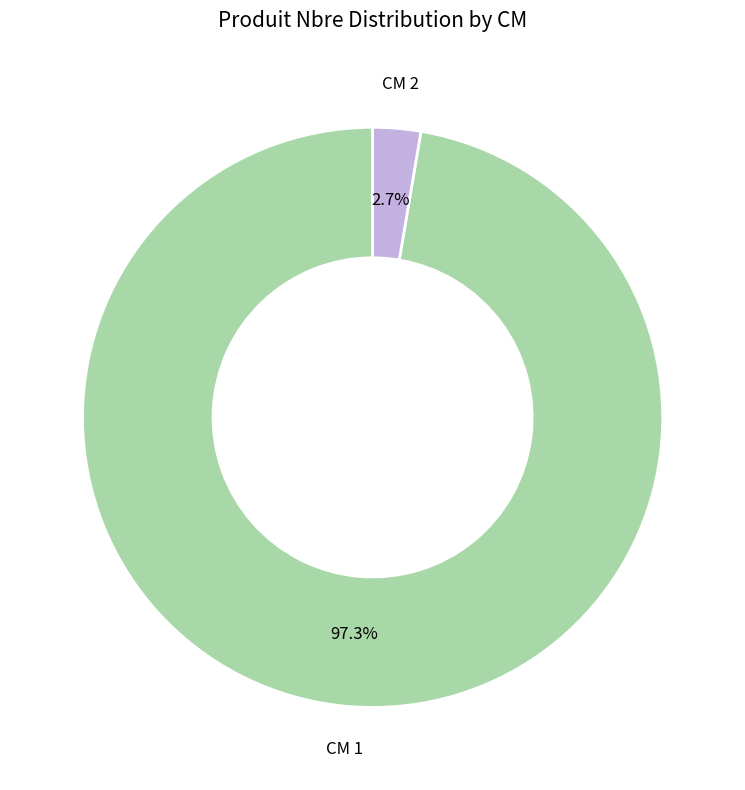

Does any single category account for the majority?

Yes